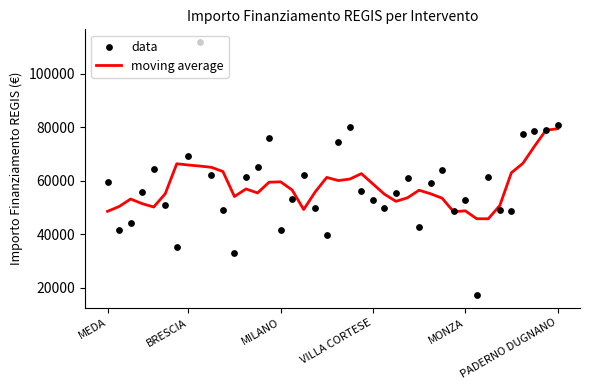

Is the value of data at 20 greater than the value of moving average at 10?

Yes